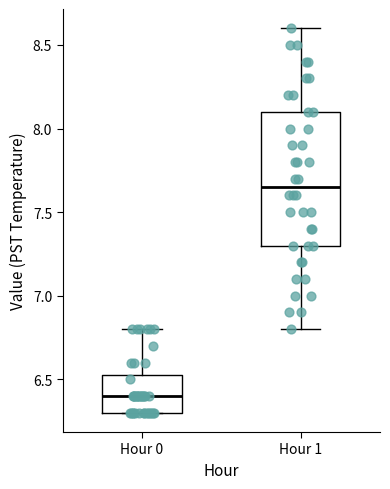

Comparing the boxes themselves (not the whiskers), which one is the tallest?

Hour 1